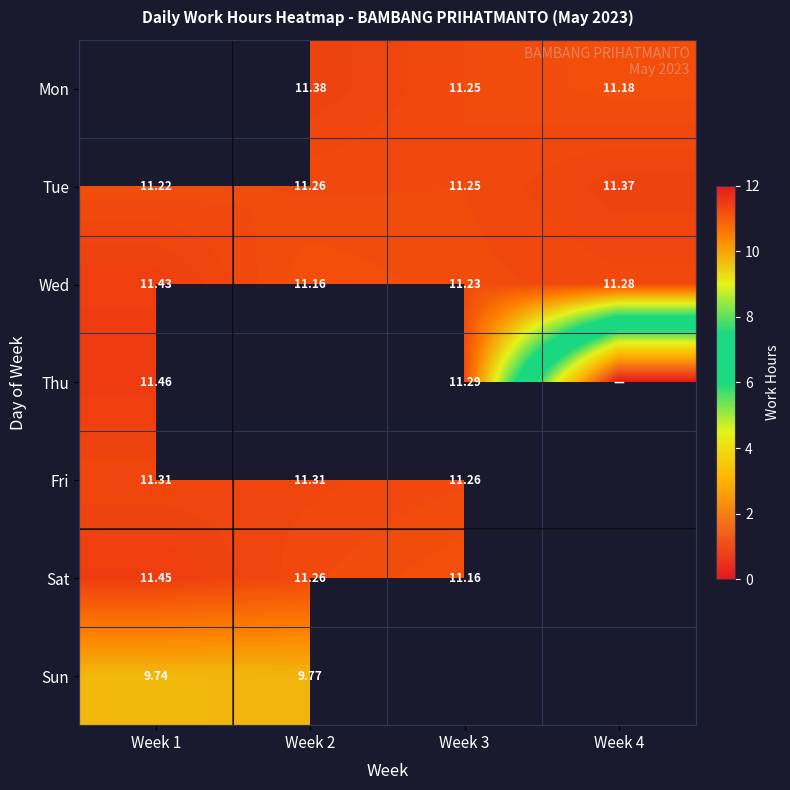

Count the number of data series in this chart.

7